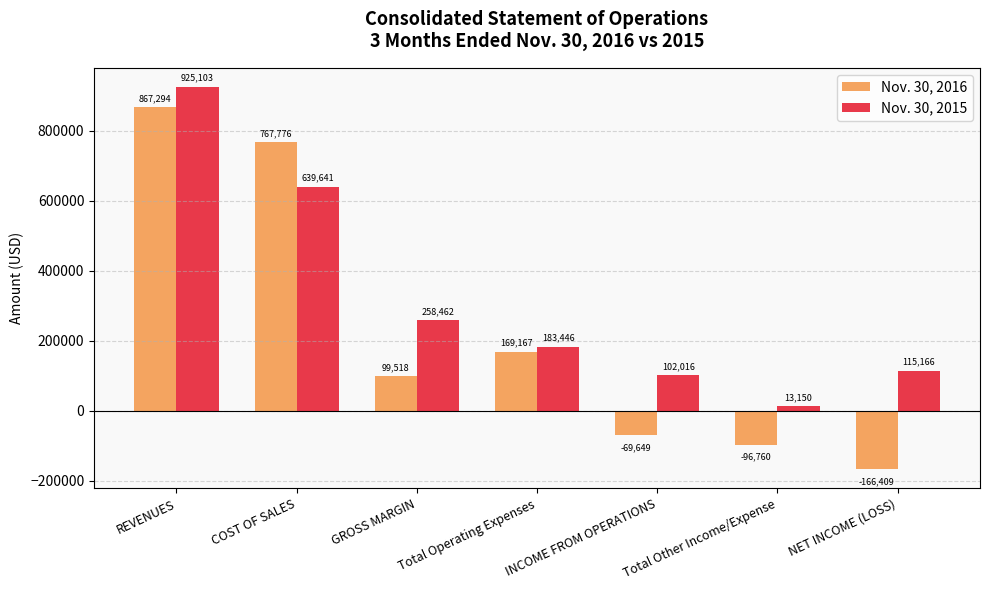

How many series are shown in this chart?

2